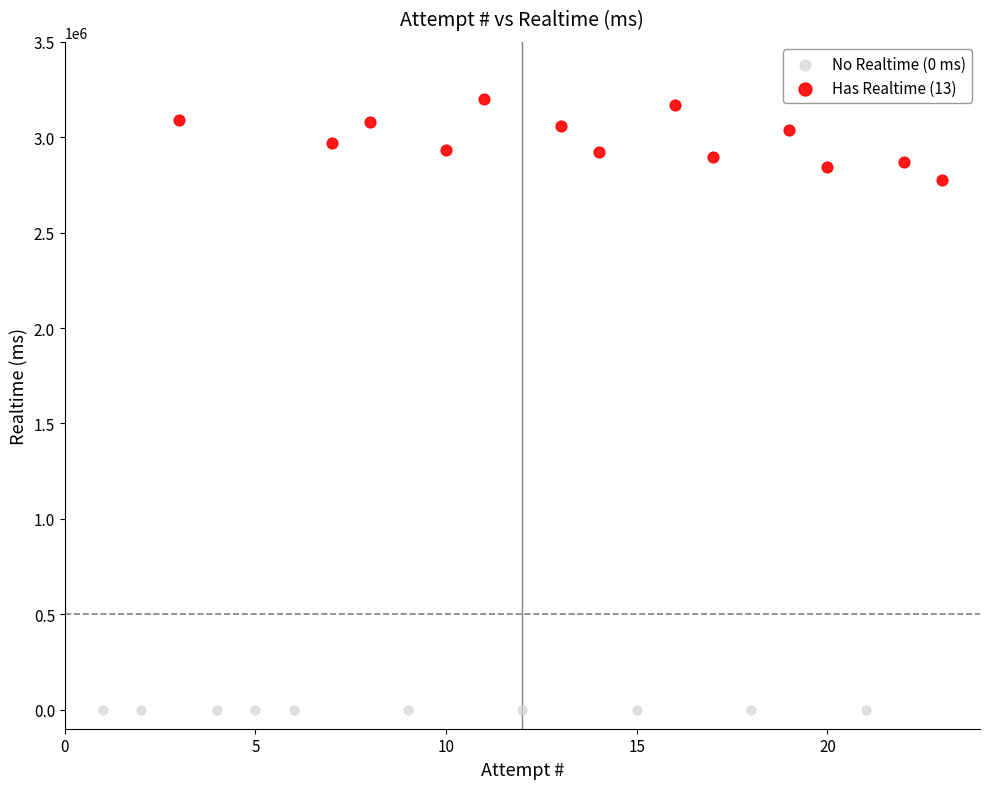

What are all the series names shown in the legend?

No Realtime (0 ms), Has Realtime (13)